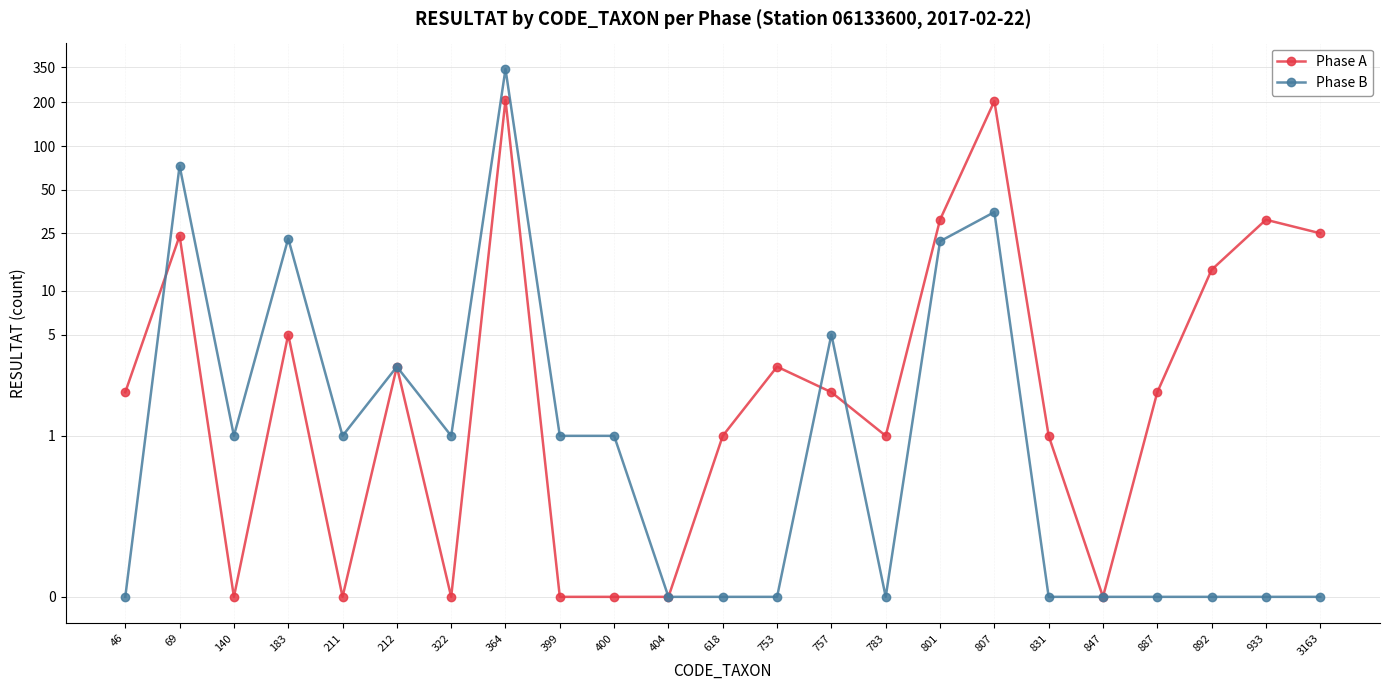

What is the total value across all series at 322?

1